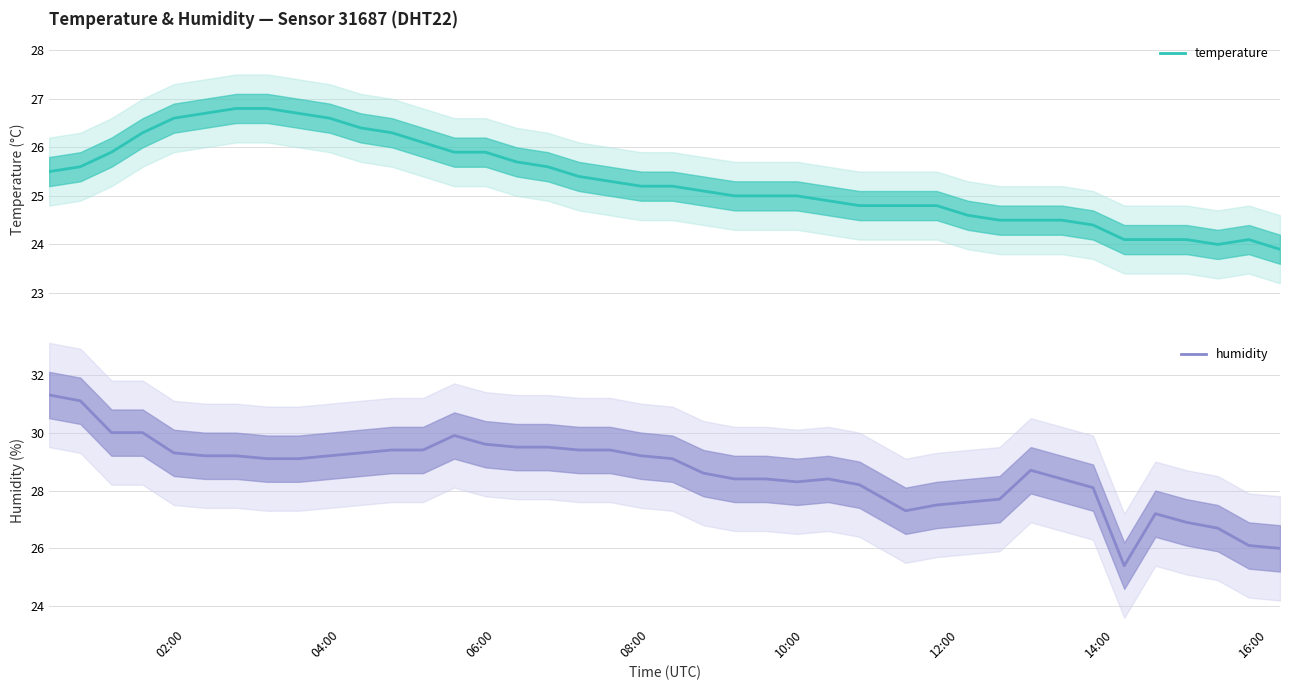

What is the minimum value for temperature?

23.9